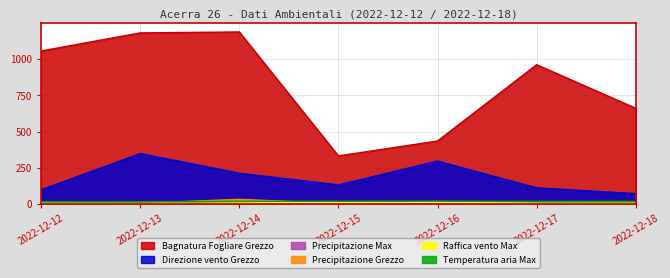

Which category has the highest value in the Direzione vento Grezzo series?

2022-12-13